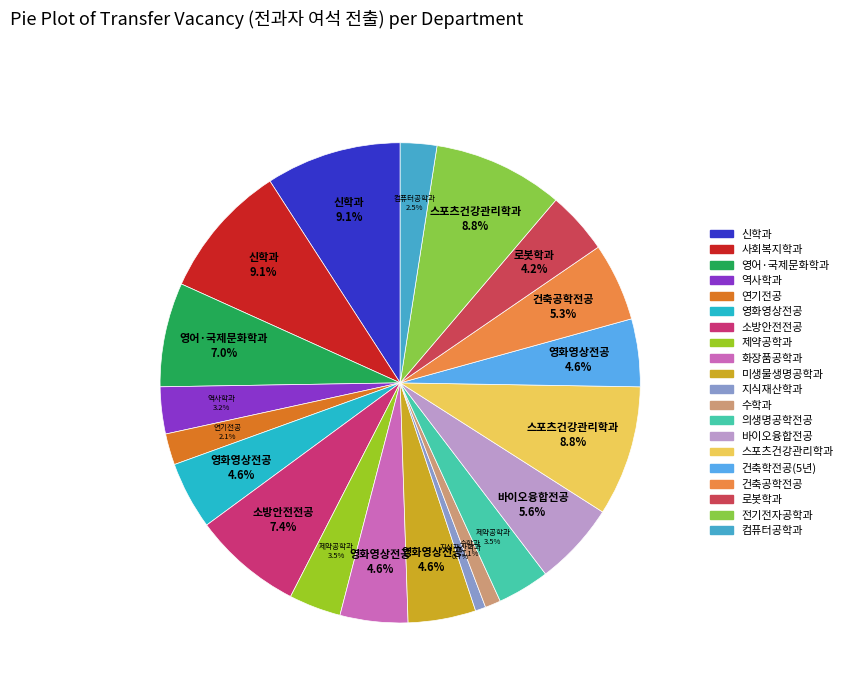

Count the number of slices in the pie.

20